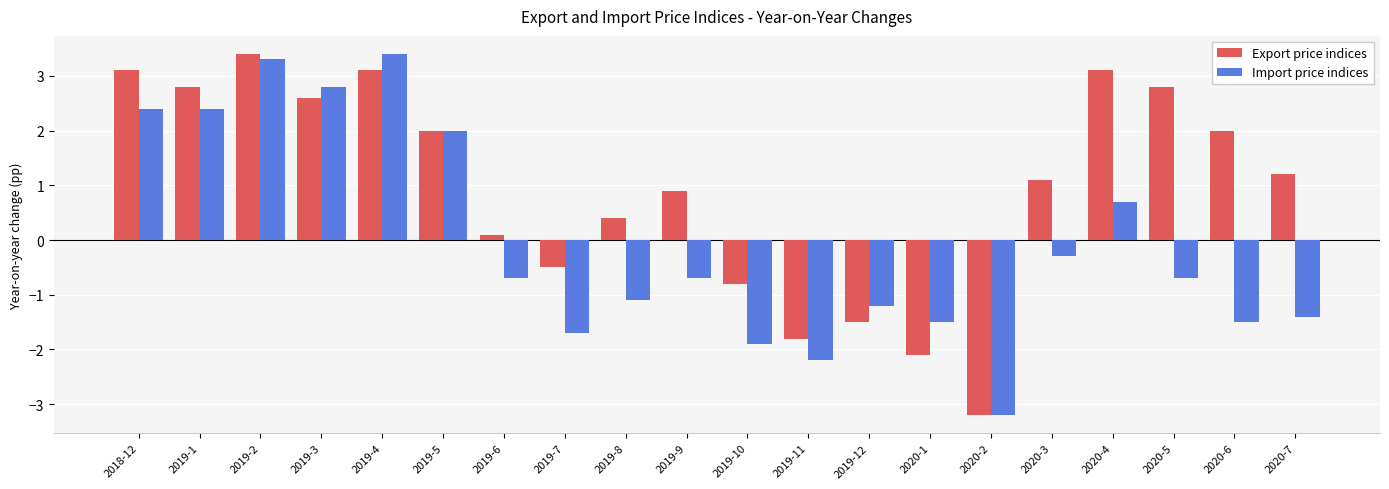

What is the difference between the second highest and minimum values in the Export price indices series?

6.3